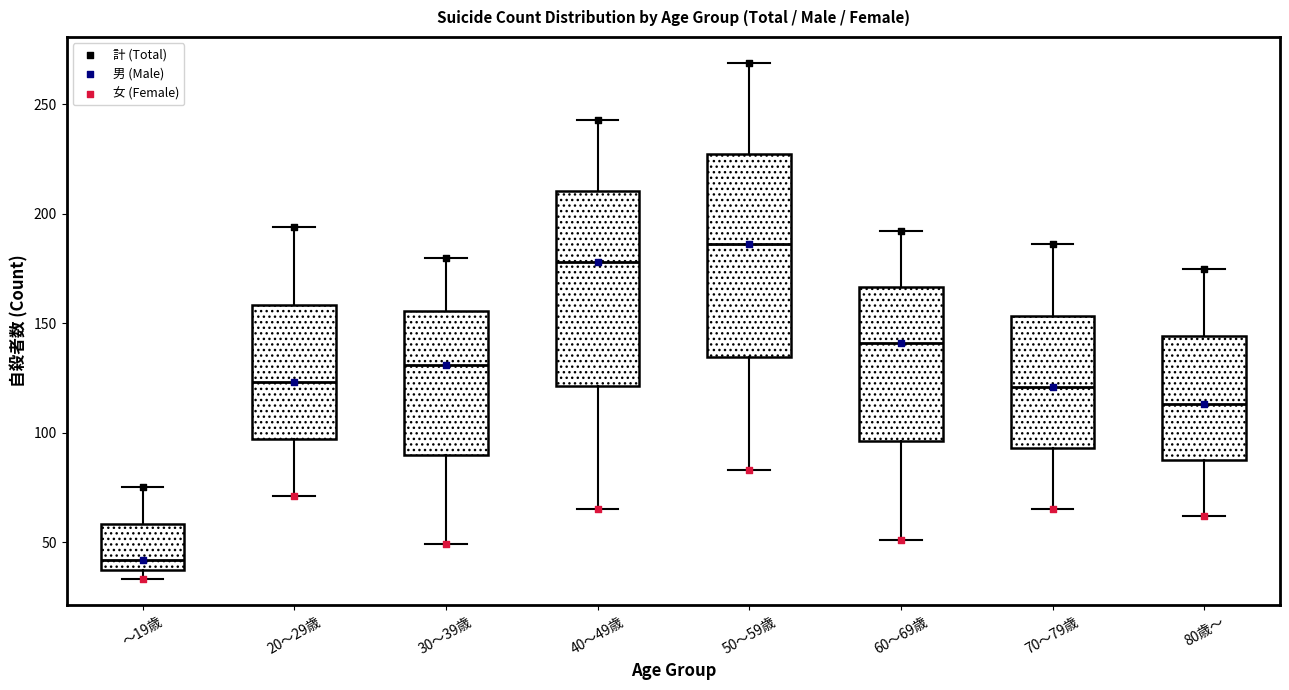

Reading left to right, read every box against the y-axis: the position of its median line, the range the box covers, and the ends of its whiskers. The values are not printed on the chart, so give them approximately, as read against the axis.

～19歳: median 40 (just above the box's lower edge), box 40 to 60, whiskers 35 to 75
20～29歳: median 125, box 95 to 160, whiskers 70 to 195
30～39歳: median 130, box 90 to 155, whiskers 50 to 180
40～49歳: median 180, box 120 to 210, whiskers 65 to 245
50～59歳: median 185, box 135 to 230, whiskers 85 to 270
60～69歳: median 140, box 95 to 165, whiskers 50 to 190
70～79歳: median 120, box 95 to 155, whiskers 65 to 185
80歳～: median 115, box 90 to 145, whiskers 60 to 175